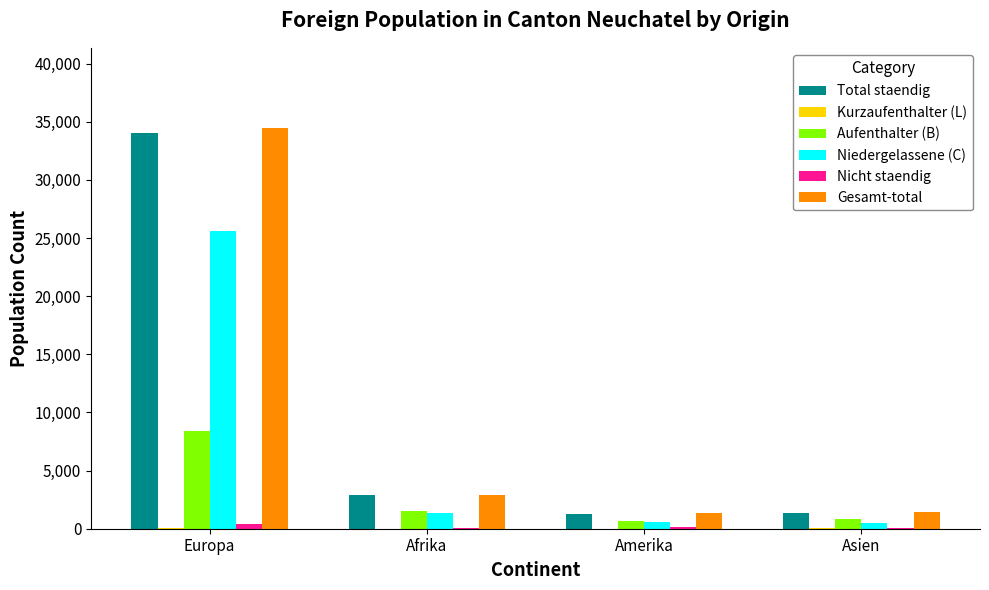

At which label is Gesamt-total closest to 17899?

Afrika